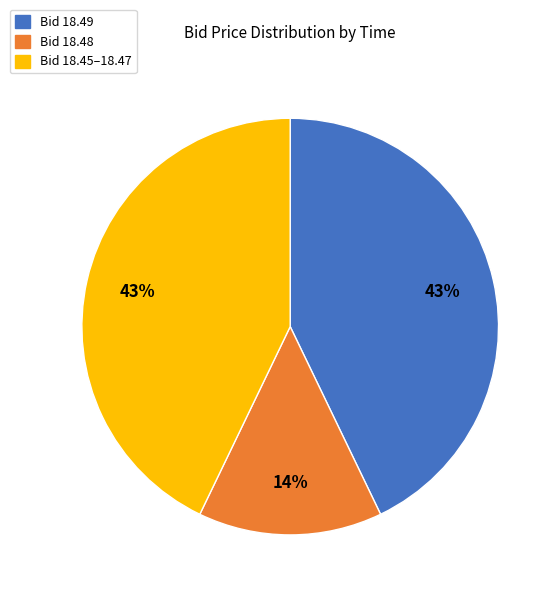

To the nearest percent, what is the difference between the largest and smallest slice percentages?

29%